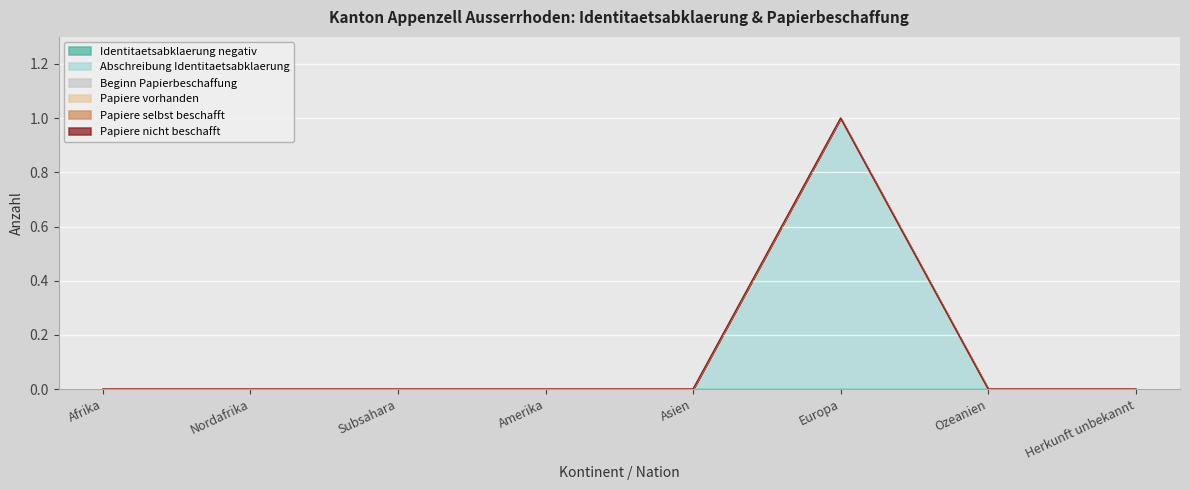

True or false: Identitaetsabklaerung negativ and Papiere vorhanden cross at least once.

False